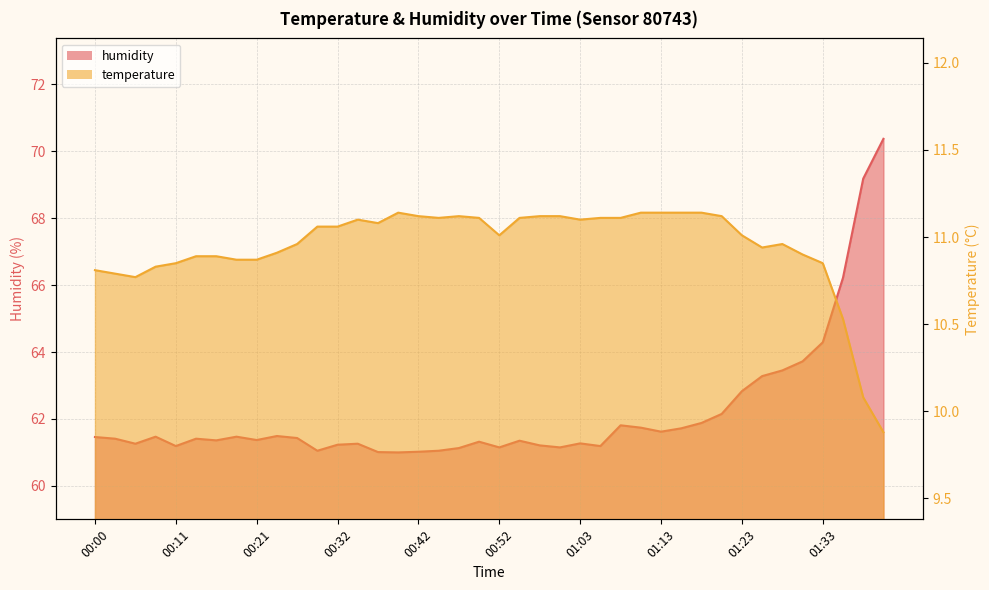

What is the average value of the temperature series?

10.9